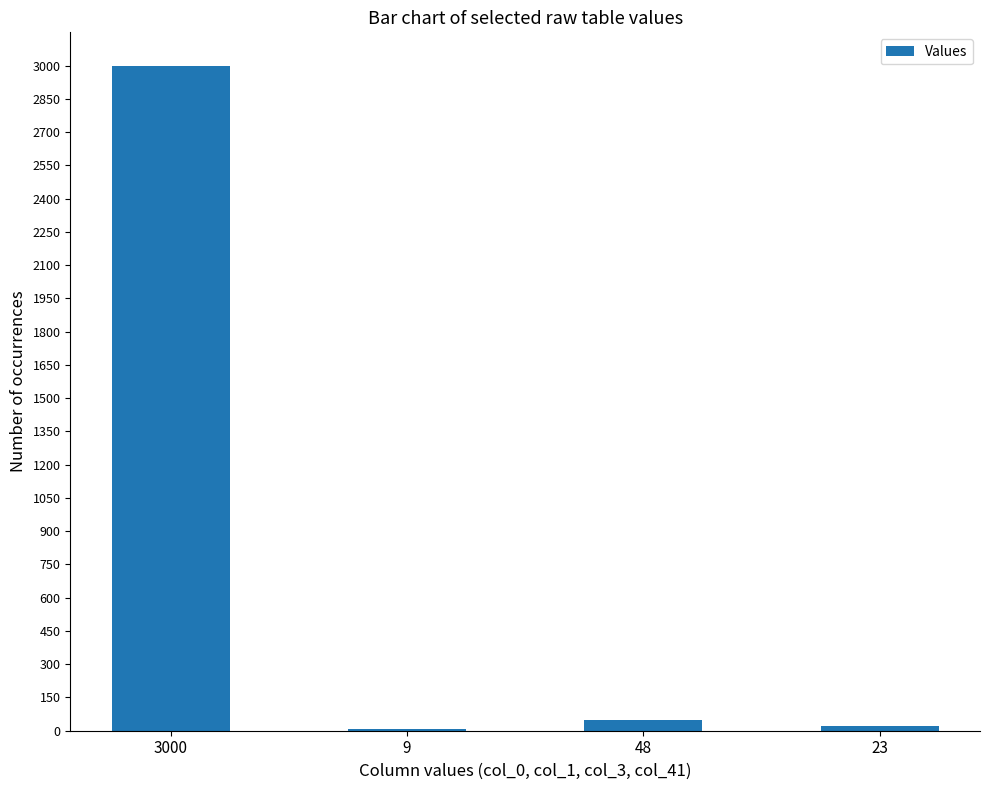

The value at 3000 is 1229. True or false?

False